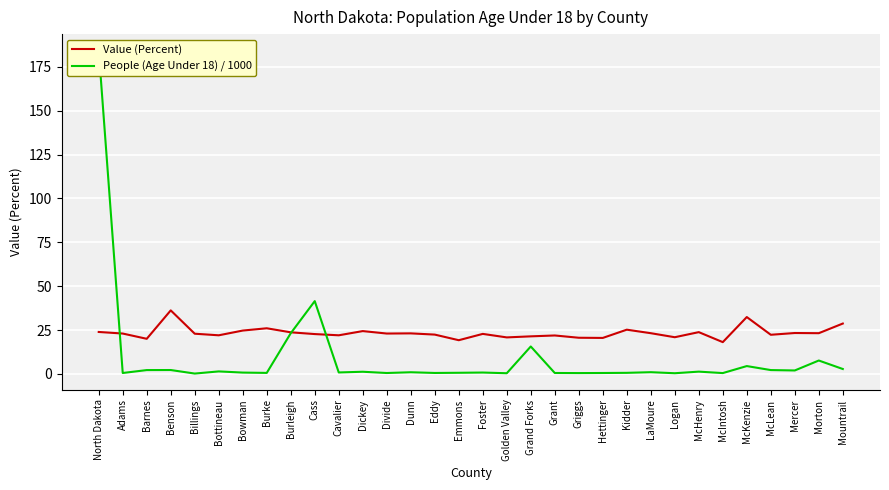

What are all the series names shown in the legend?

Value (Percent), People (Age Under 18) / 1000